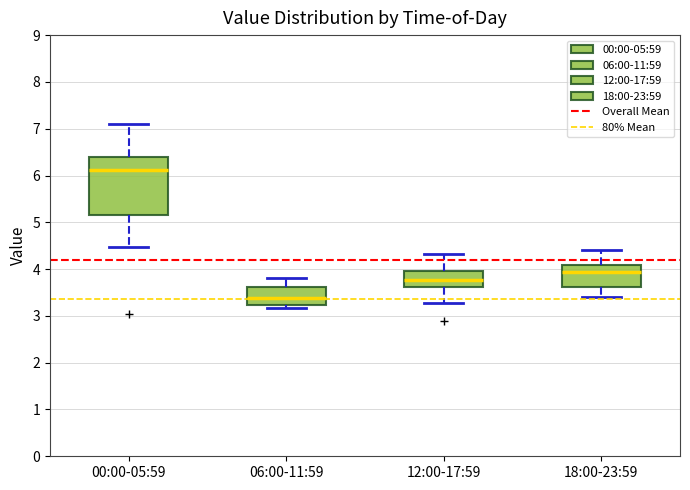

Which box has the lowest median line?

06:00-11:59